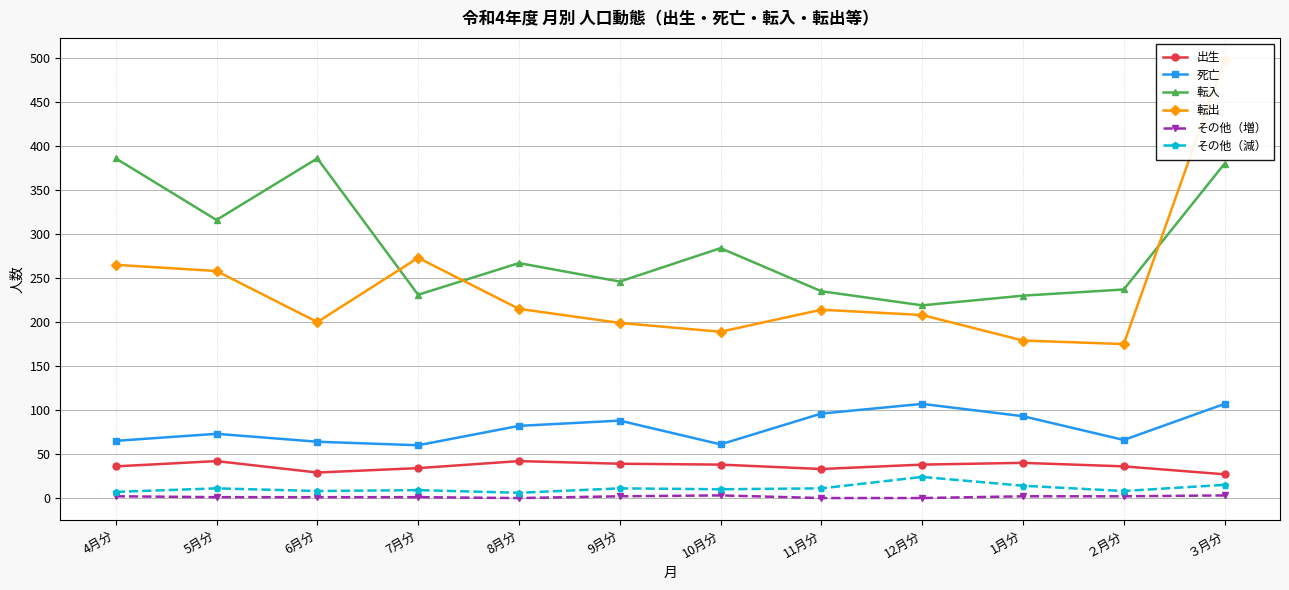

What is the difference between the second highest and second lowest values in the 出生 series?

13